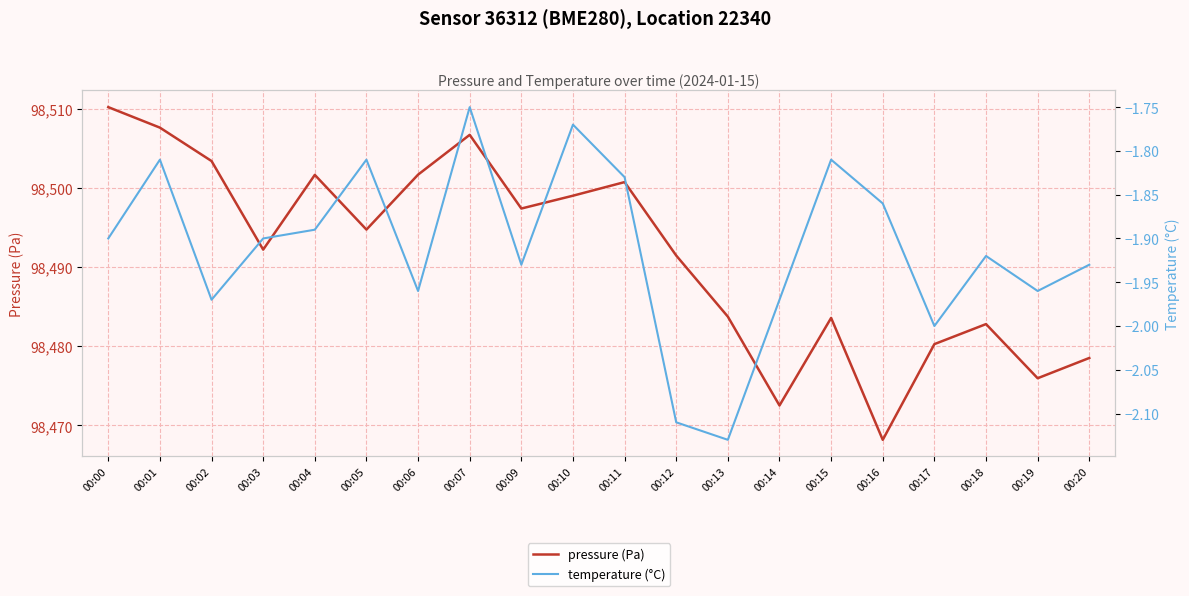

List the series in order of their peak value, highest first.

pressure (Pa), temperature (°C)